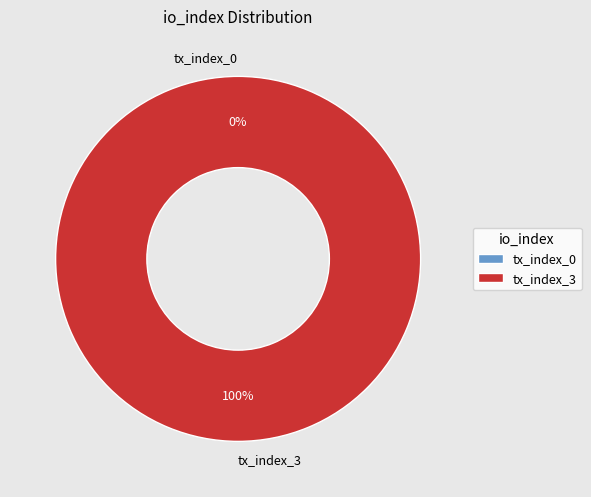

Rank the categories by value from lowest to highest.

tx_index_0, tx_index_3